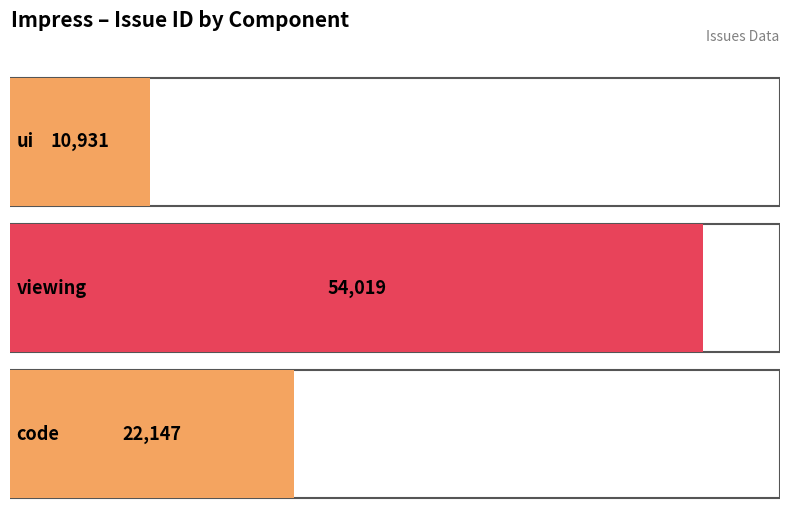

How many bars are there in total?

3